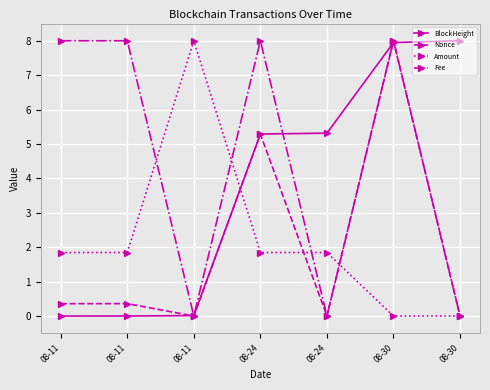

In Amount, how many points are higher than both neighbors (excluding endpoints)?

1